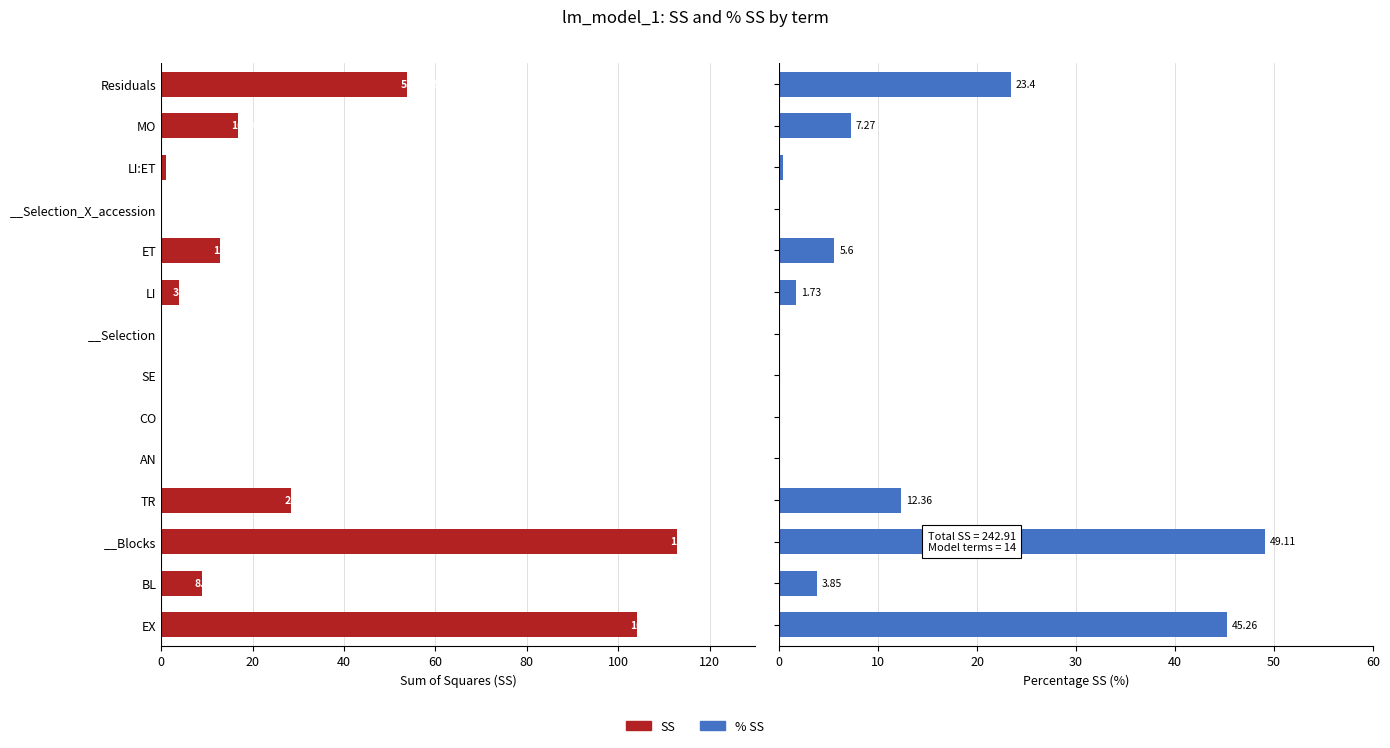

The value of SS at MO is -11.5. True or false?

False